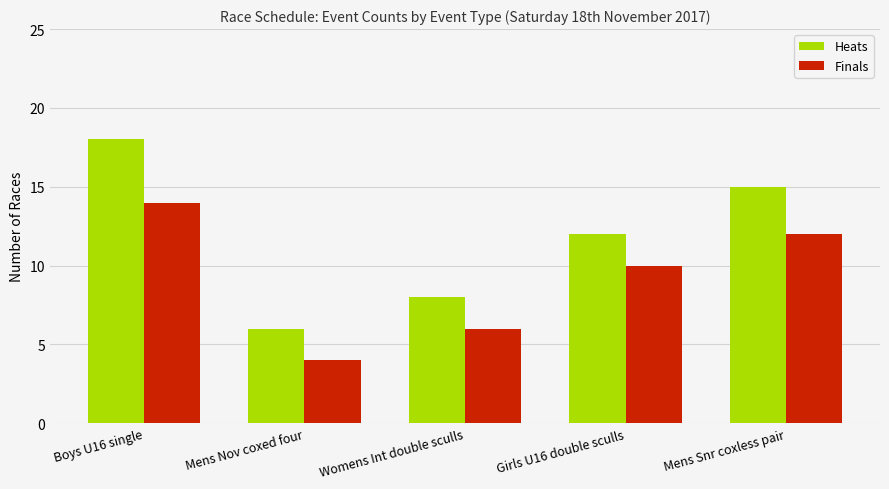

Are the bars horizontal?

No